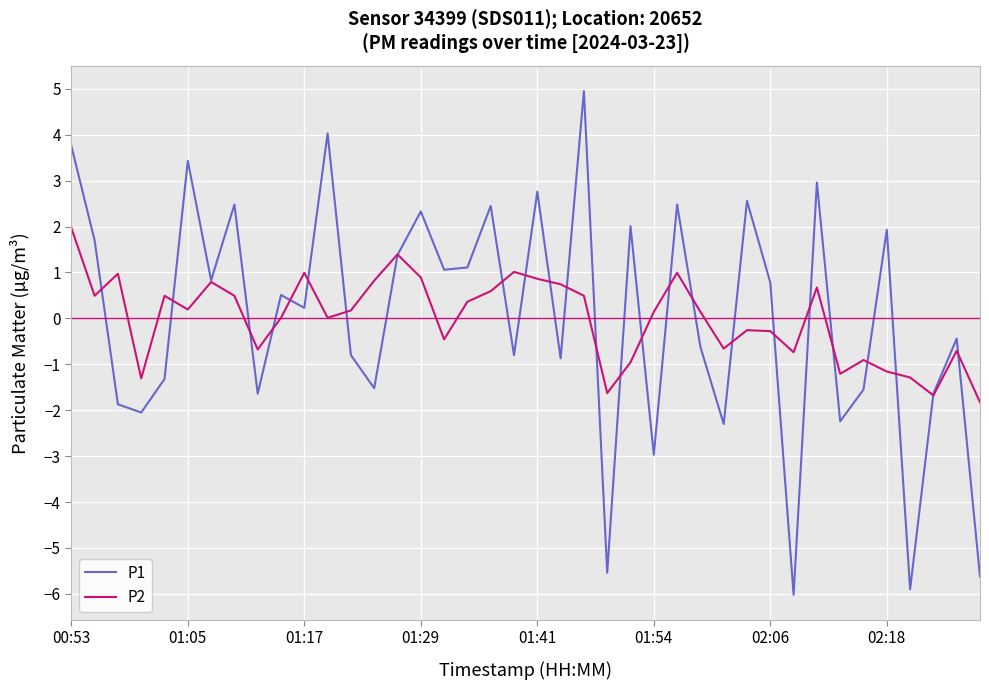

What is the maximum value for P1?

4.9